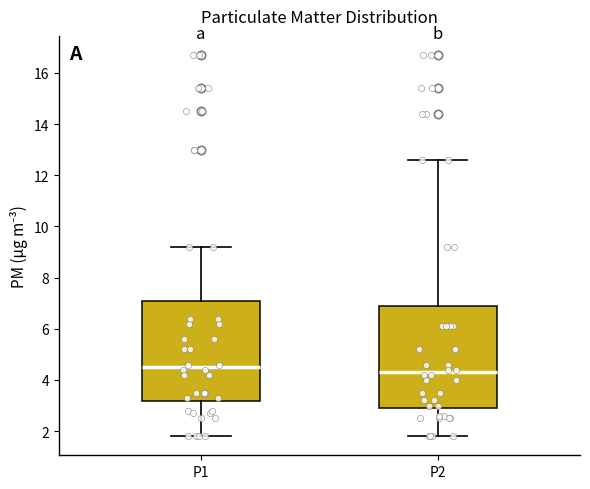

Reading left to right, transcribe this box plot: for each box, give where its median line is, the range the box spans, and where its two whiskers end, as read against the y-axis. The values are not printed on the chart, so give them approximately, as read against the axis.

P1: median 4.6, box 3.2 to 7.2, whiskers 1.8 to 9.2
P2: median 4.4, box 3.0 to 6.8, whiskers 1.8 to 12.6